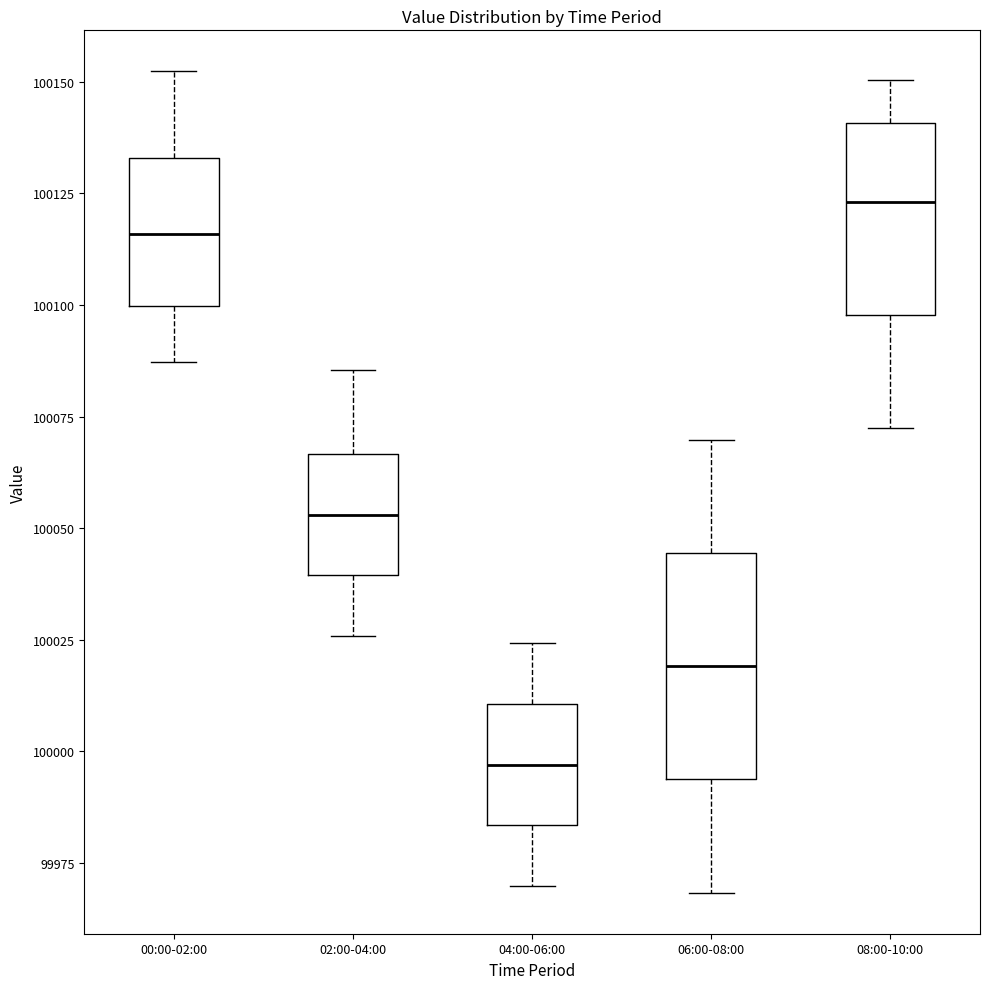

Where does the lower whisker of the box for 06:00-08:00 end on the y-axis? The values are not printed on the chart, so give them approximately, as read against the axis.

99970